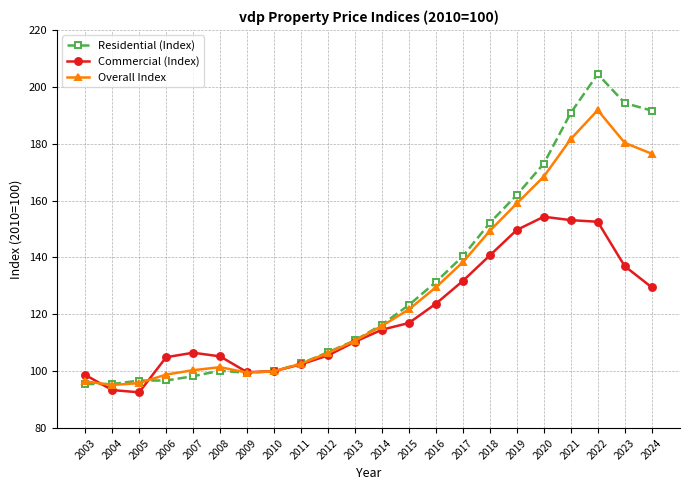

What is the average value of the Residential (Index) series?

131.0